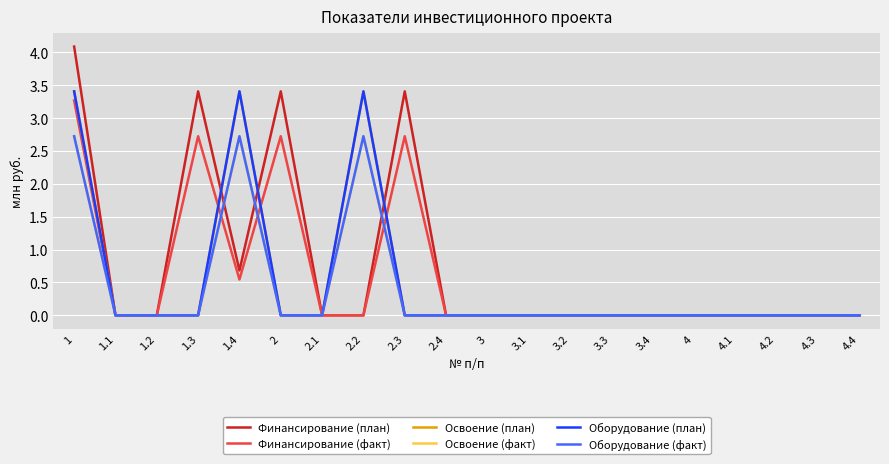

What position from the left is 3?

11